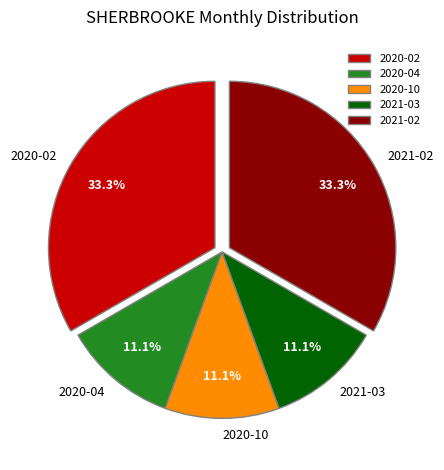

Approximately how many times larger is the value at 2021-03 compared to 2020-04?

1.0